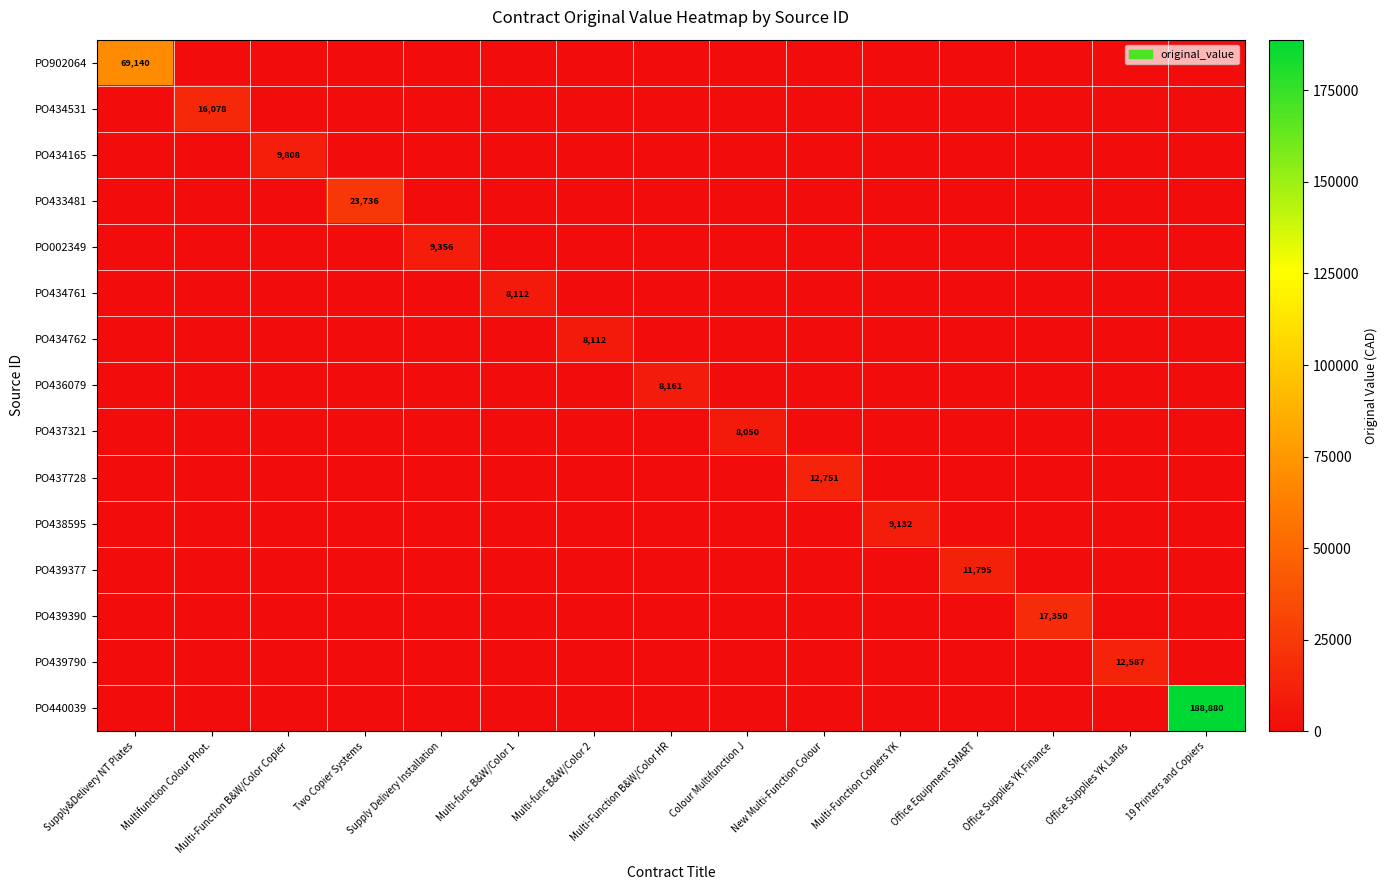

Is the value of PO439377 at Office Equipment SMART greater than the value of PO437321 at Colour Multifunction J?

Yes